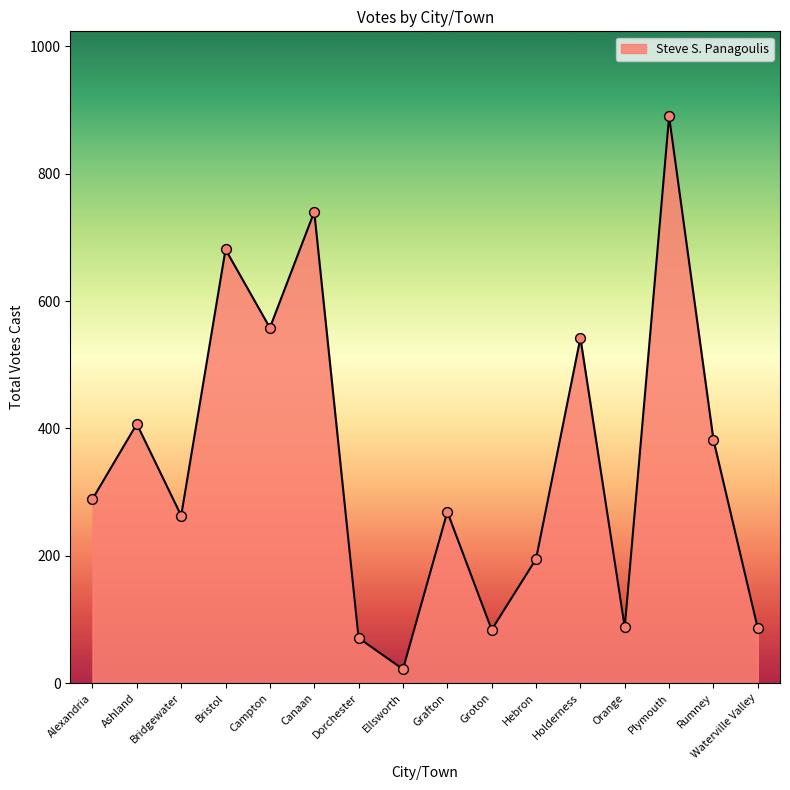

Which has a higher value, Waterville Valley or Hebron?

Hebron